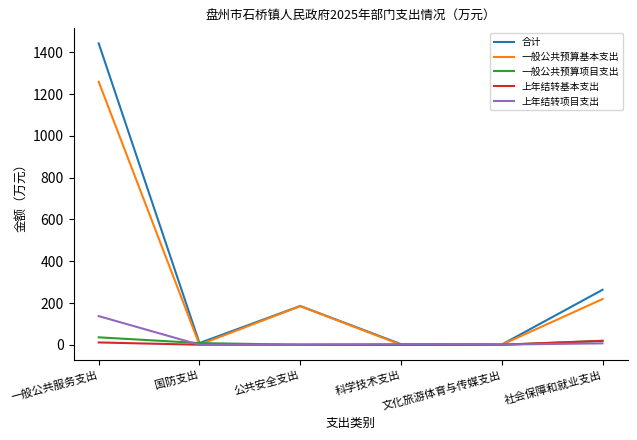

Which has a higher value, 国防支出 or 一般公共服务支出?

一般公共服务支出